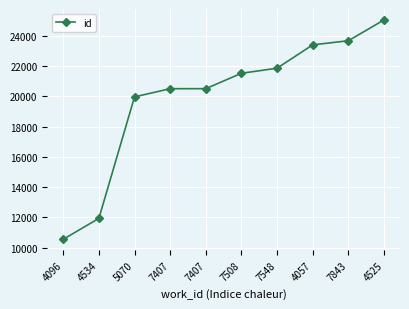

Which has a higher value, 7548 or 4096?

7548